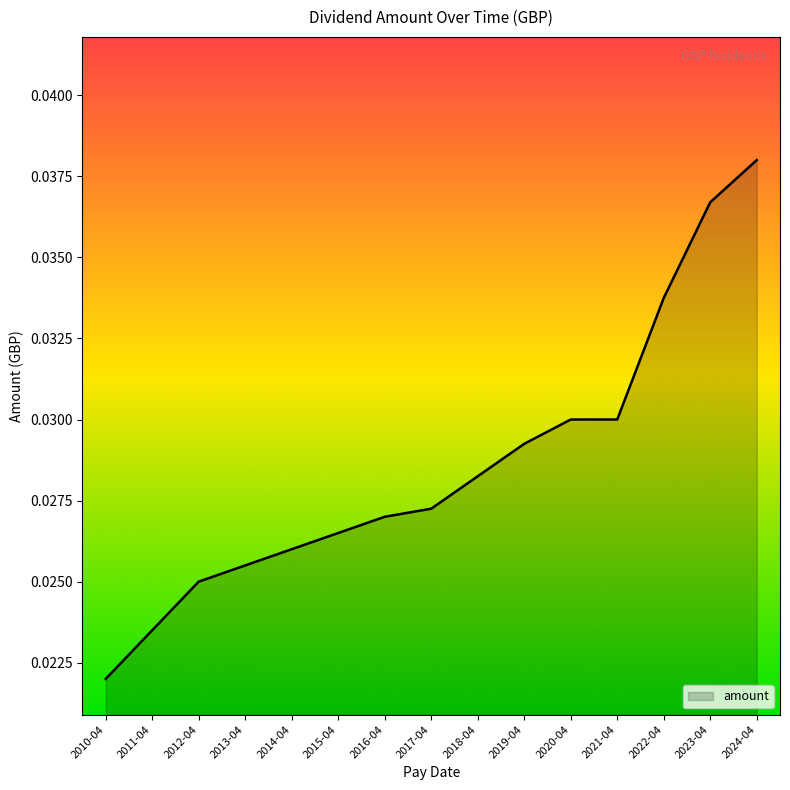

Which has a higher value, 2022-04 or 2023-04?

2023-04